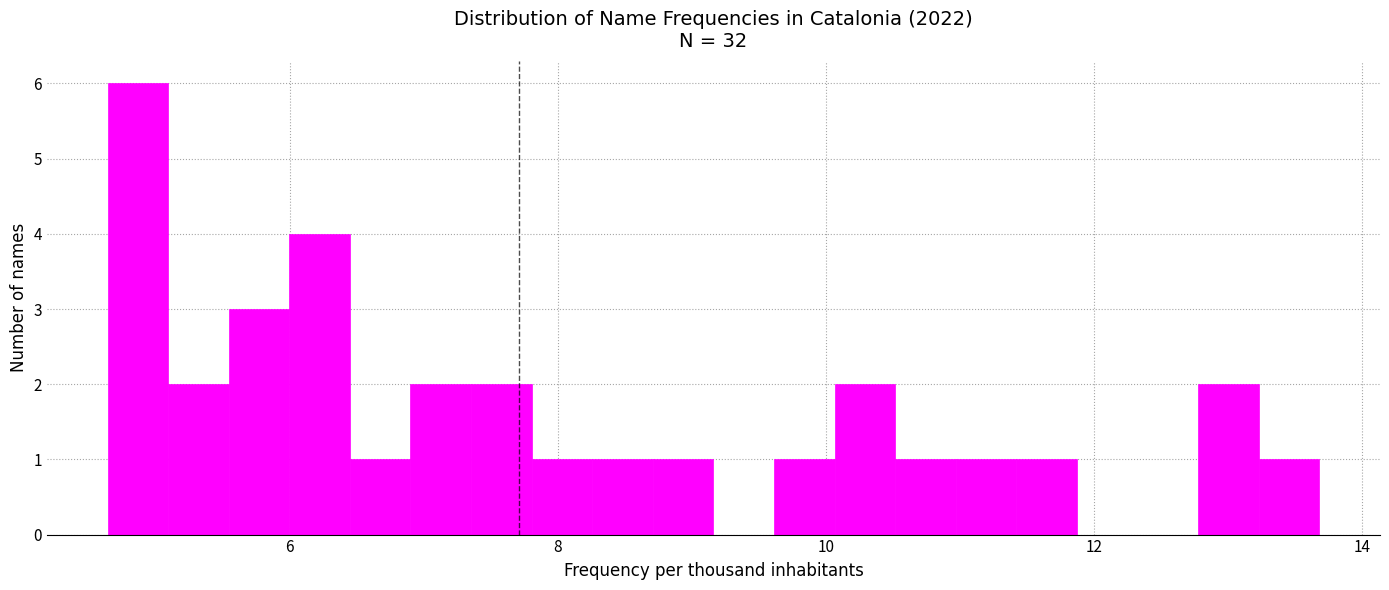

Read against the x-axis, roughly where is the centre of the tallest bar?

4.8